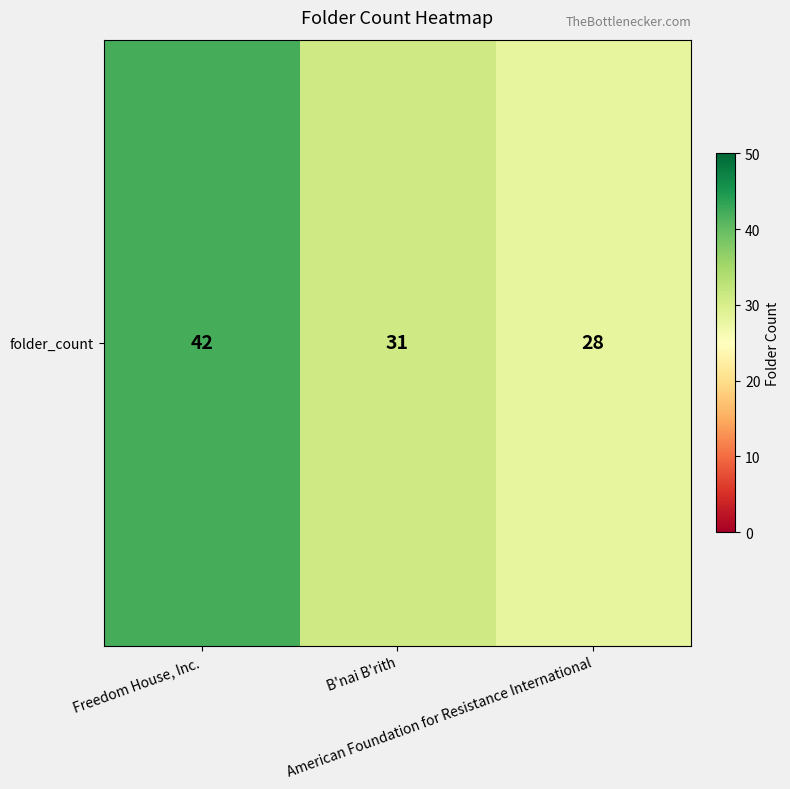

How many series are shown in this chart?

1